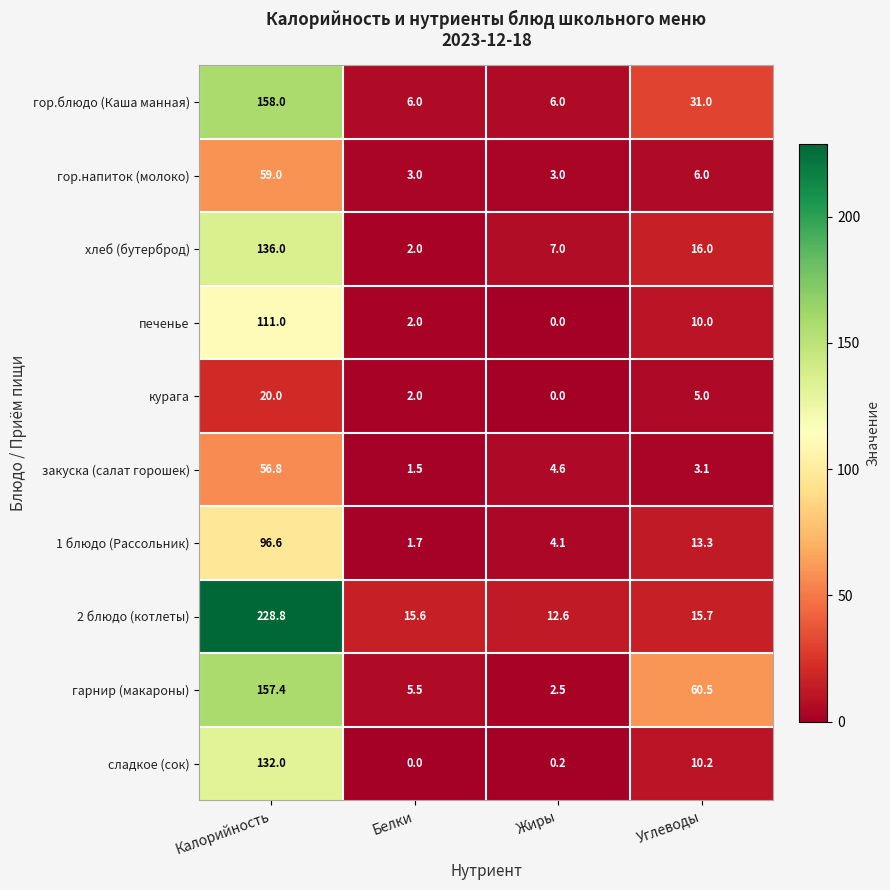

Which label corresponds to the largest value in the chart?

Калорийность